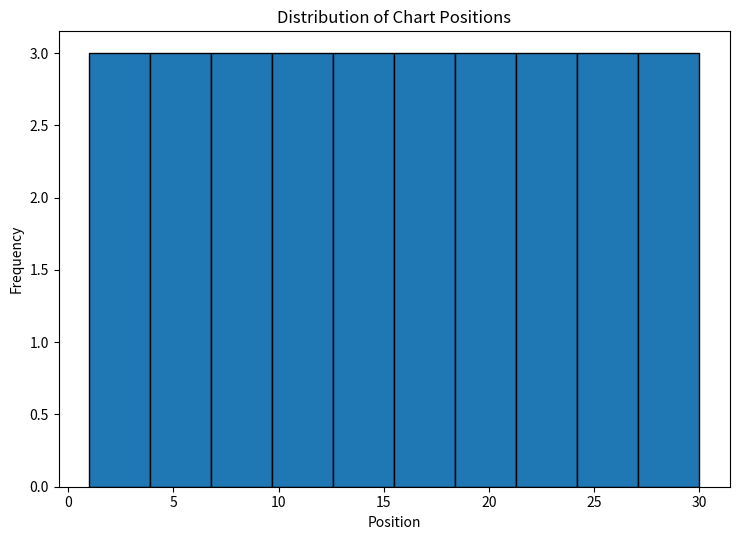

Reading left to right, transcribe this chart: for each bar, give the range it covers on the x-axis and its height. Neither the bar edges nor the heights are printed on the chart, so give them approximately, as read against the axes.

1.0 to 3.9: 3
3.9 to 6.8: 3
6.8 to 9.7: 3
9.7 to 12.6: 3
12.6 to 15.5: 3
15.5 to 18.4: 3
18.4 to 21.3: 3
21.3 to 24.2: 3
24.2 to 27.1: 3
27.1 to 30.0: 3